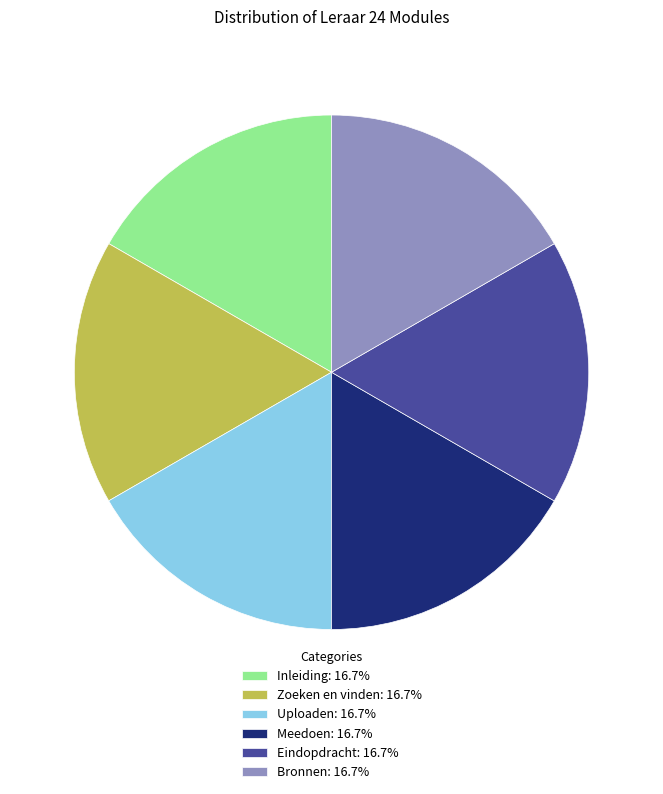

Count the number of slices in the pie.

6